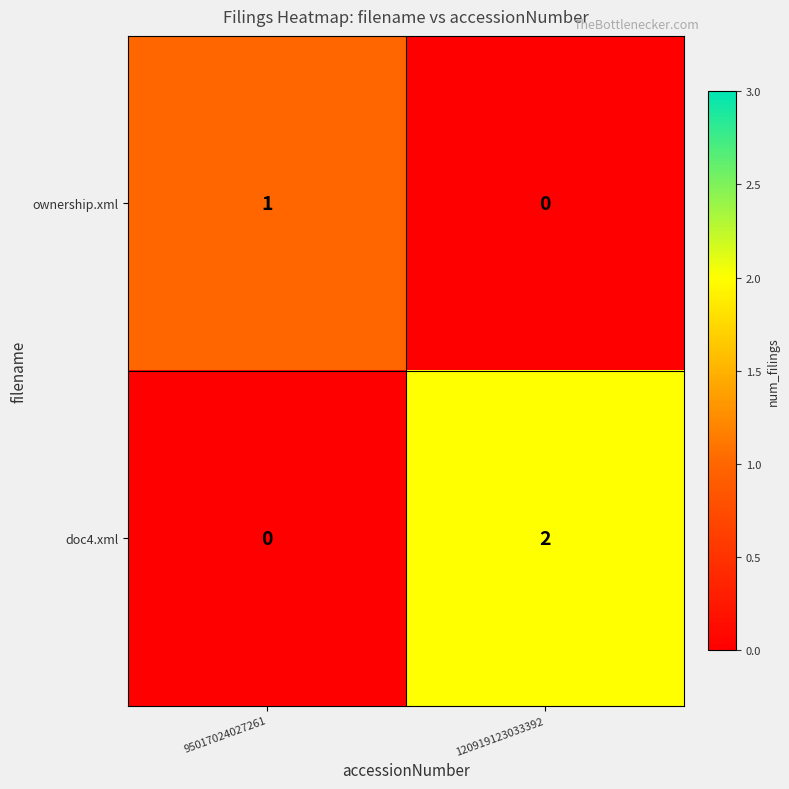

Which series has the largest total across all categories?

doc4.xml